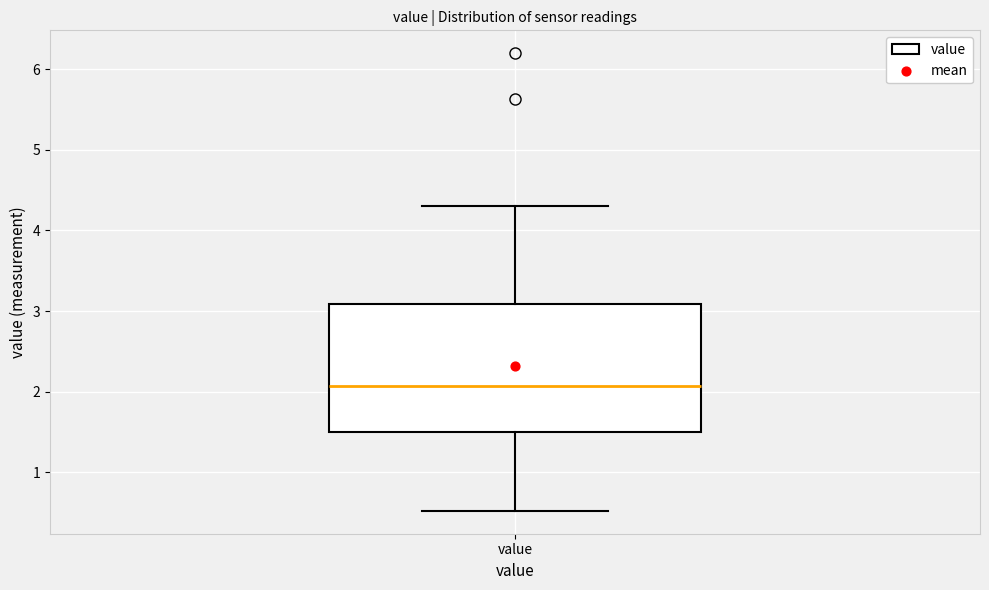

Where is the upper edge of the box for value on the y-axis? The values are not printed on the chart, so give them approximately, as read against the axis.

3.1